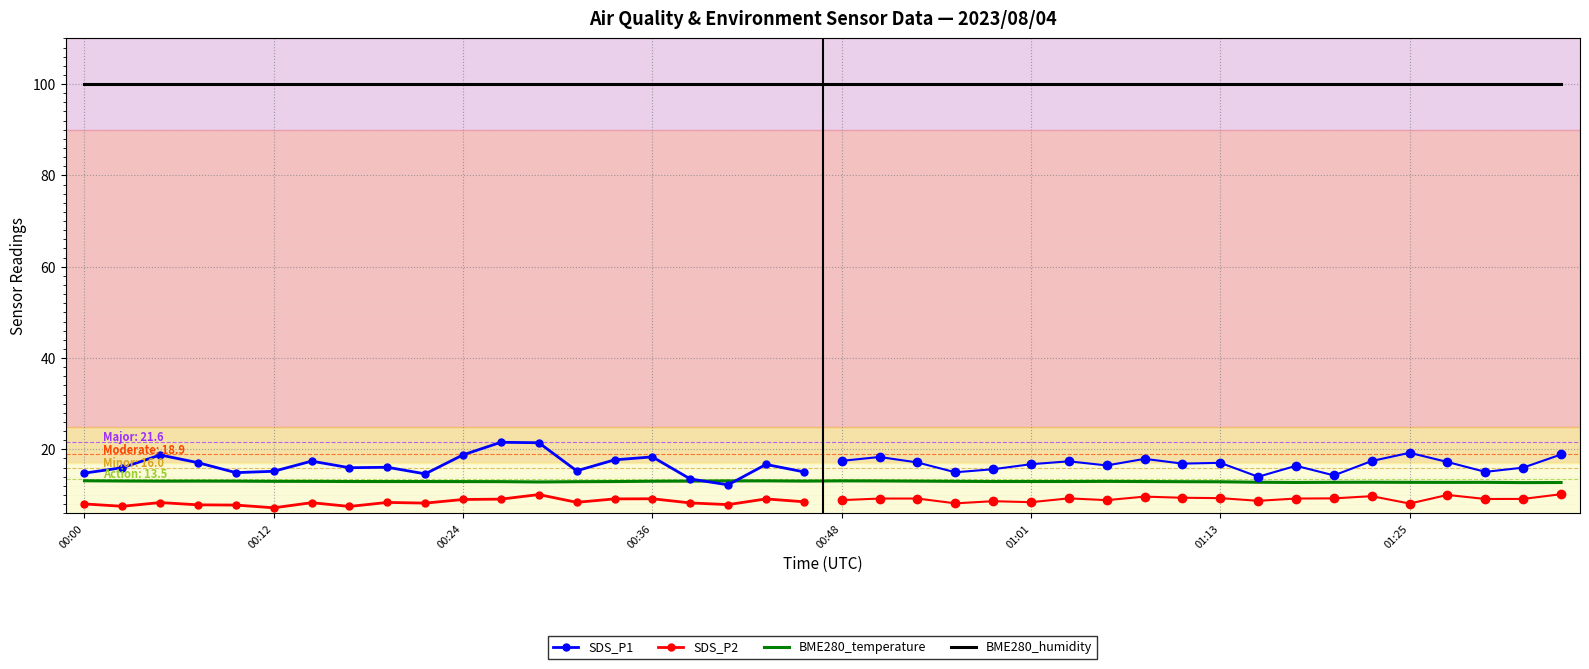

What is the difference between the maximum and second lowest values in the SDS_P2 series?

2.7